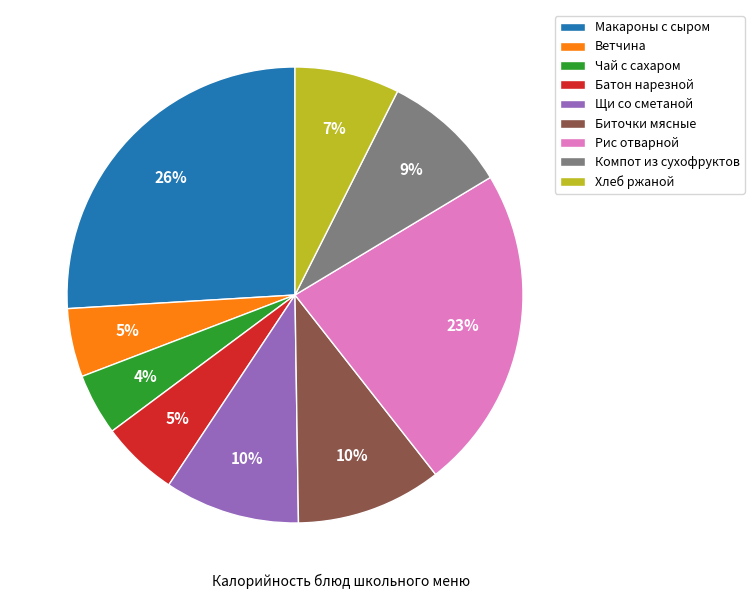

Does Ветчина account for over 50% of the chart?

No